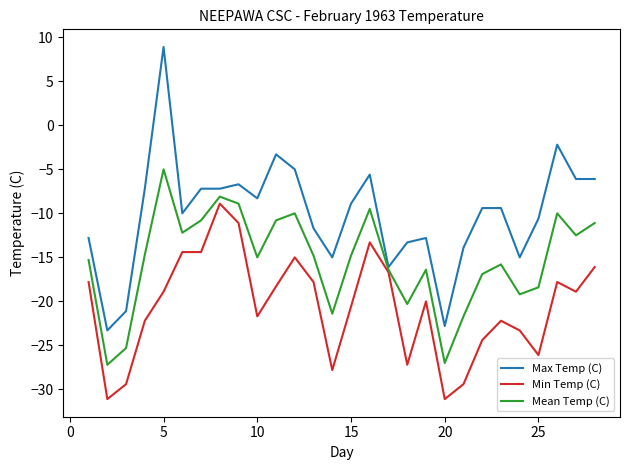

Which series has the largest total across all categories?

Max Temp (C)